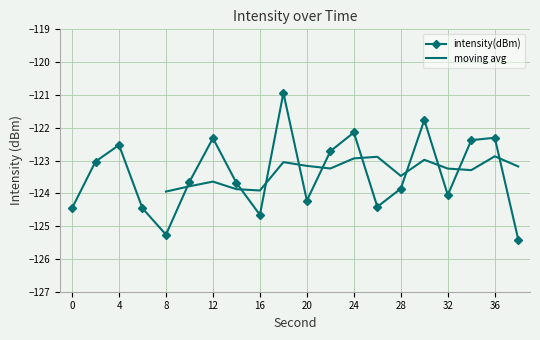

Is this an area chart (filled region under the line)?

No